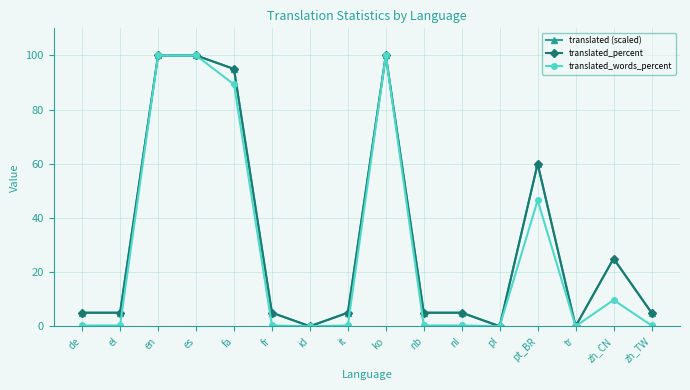

What position from the left is tr?

14